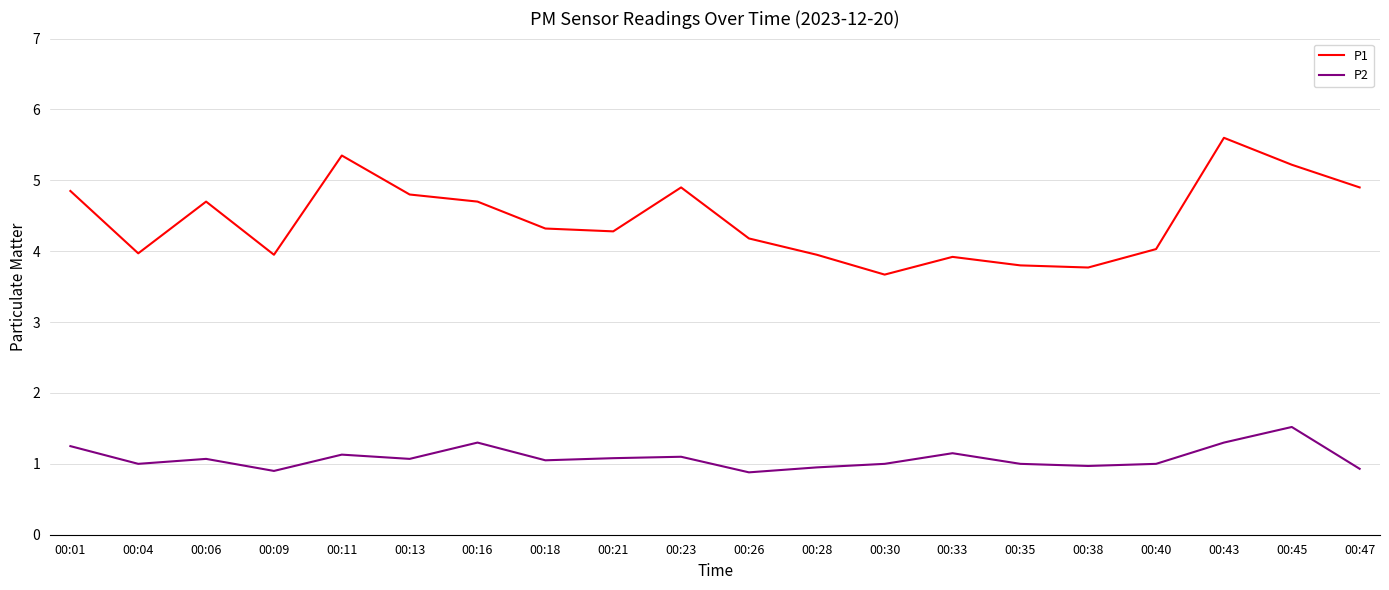

List the series in order of their peak value, highest first.

P1, P2